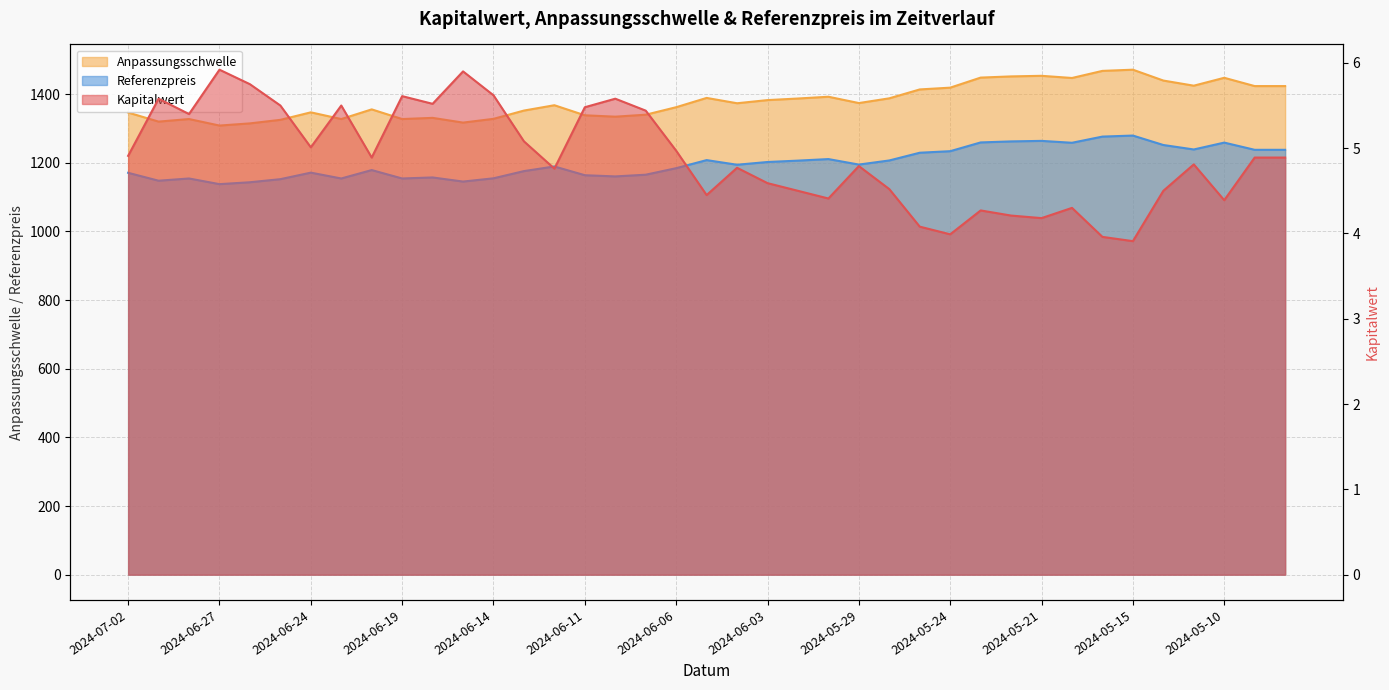

In Anpassungsschwelle, how many points are higher than both neighbors (excluding endpoints)?

10